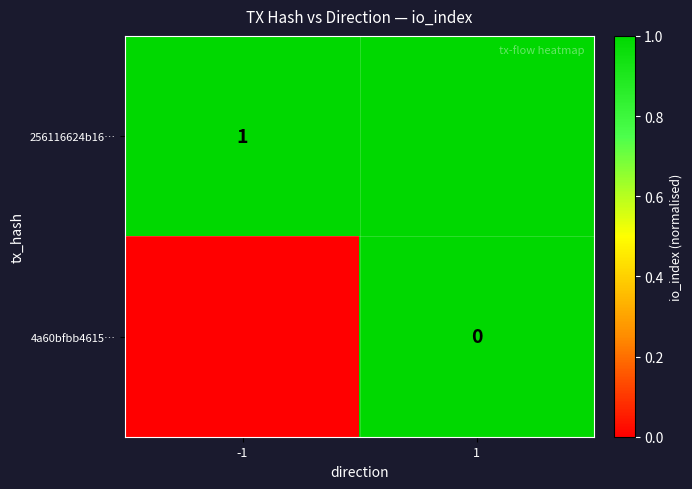

At how many categories does at least one series exceed 0?

2